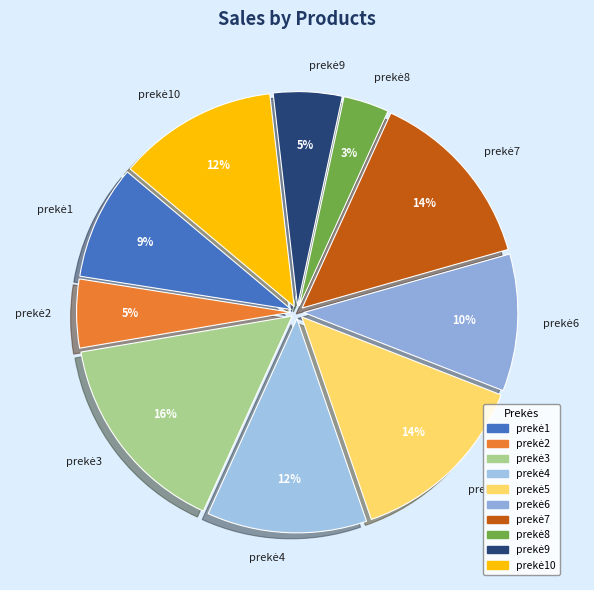

Is there a majority slice in this chart?

No